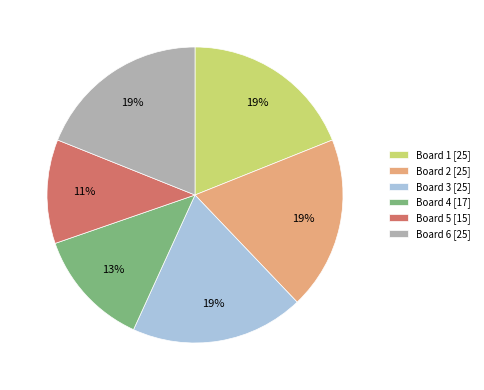

Between Board 1 [25] and Board 4 [17], which is larger?

Board 1 [25]